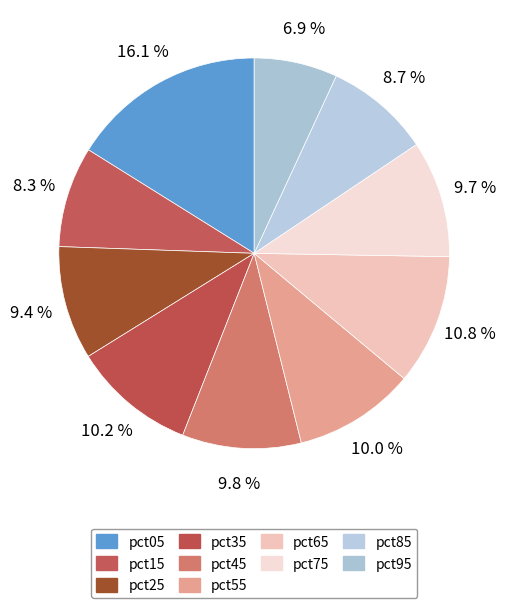

How many slices are in this pie chart?

10